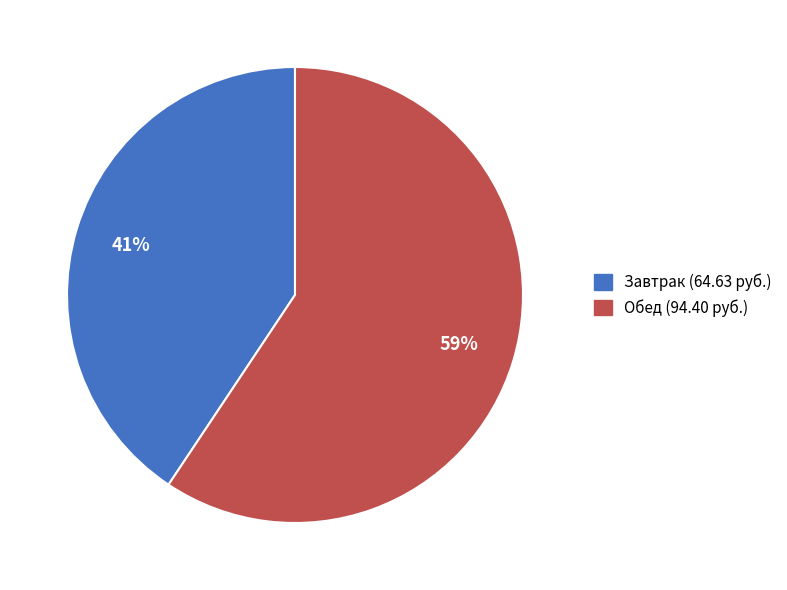

To the nearest percent, what is the average slice percentage?

50%